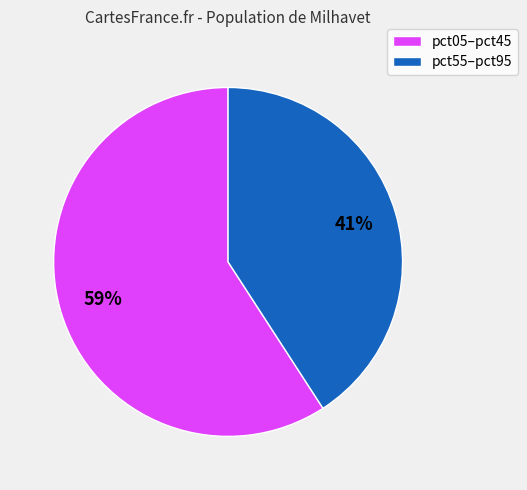

Is there any slice that represents more than half of the pie?

Yes